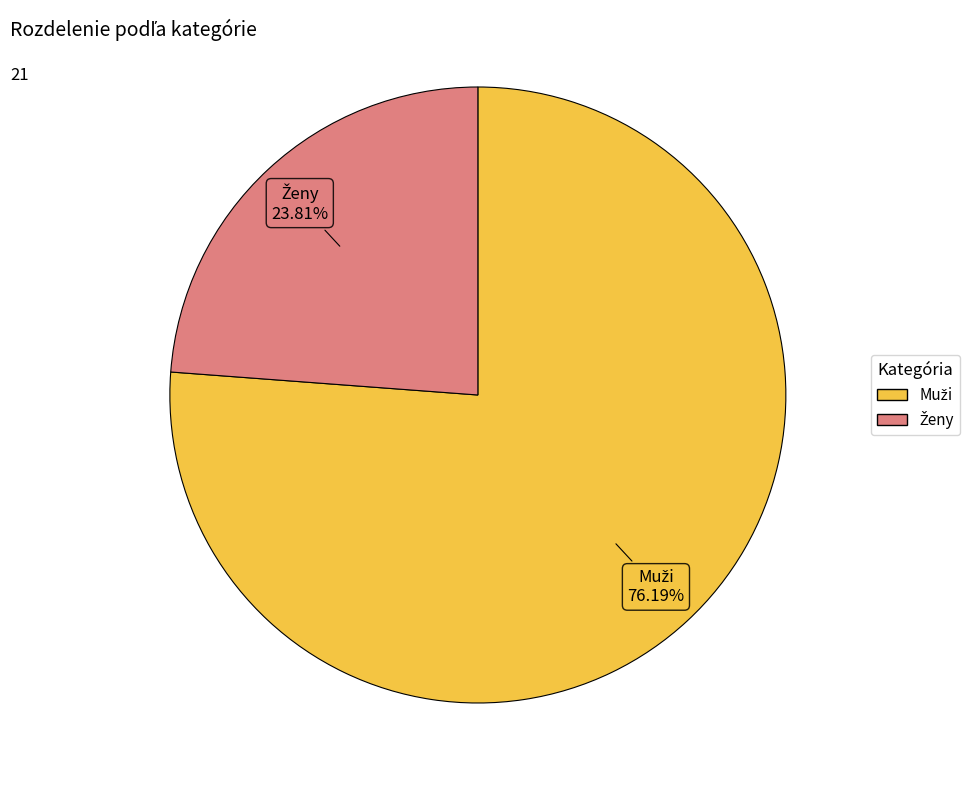

Is there any slice that represents more than half of the pie?

Yes